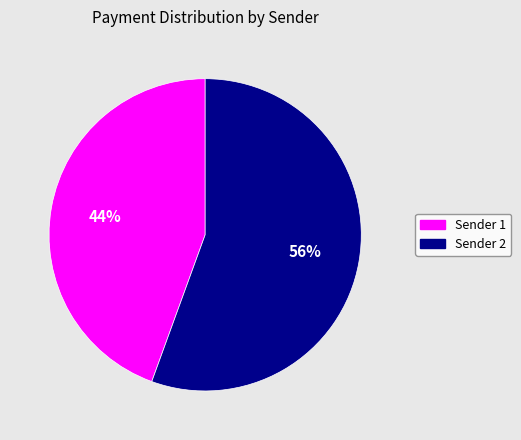

Is there a majority slice in this chart?

Yes